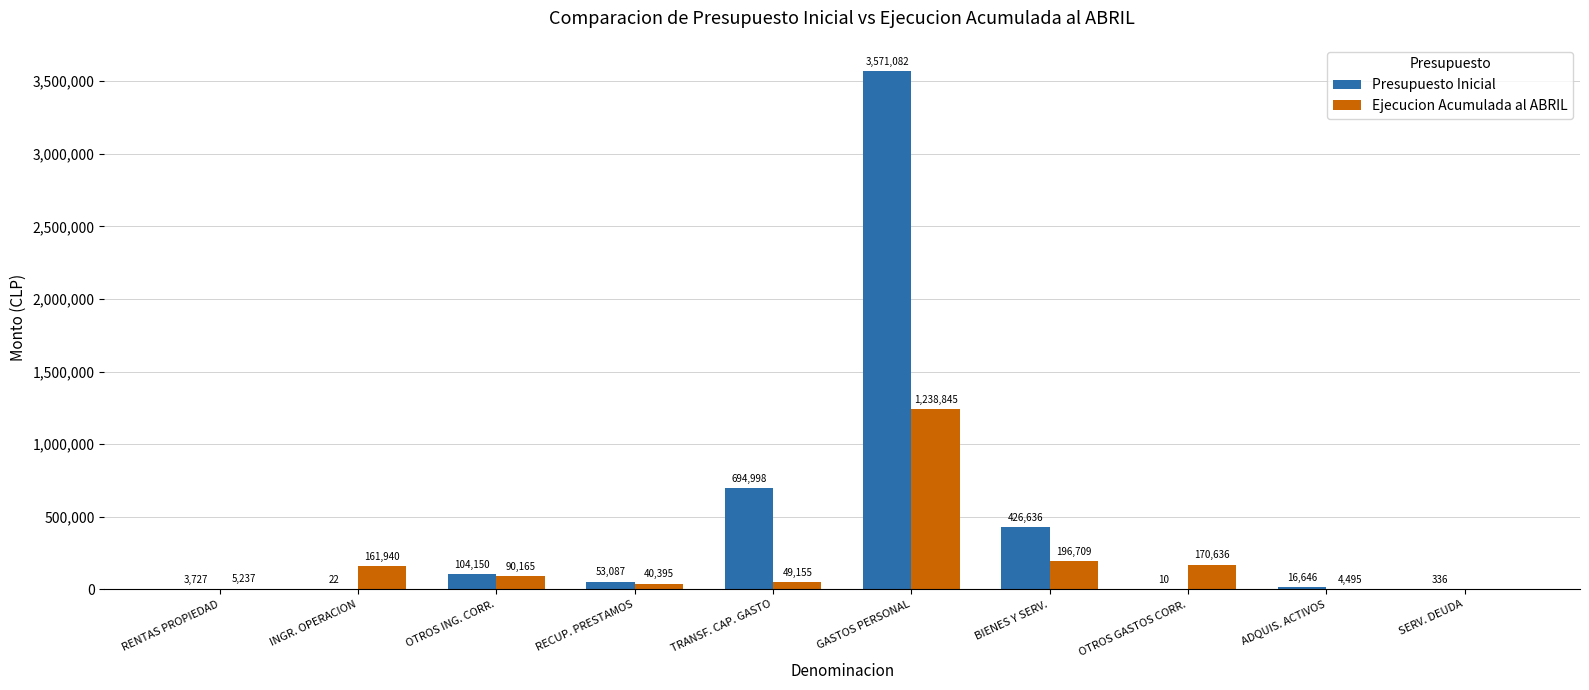

At which category does the chart reach its peak across all series?

GASTOS PERSONAL